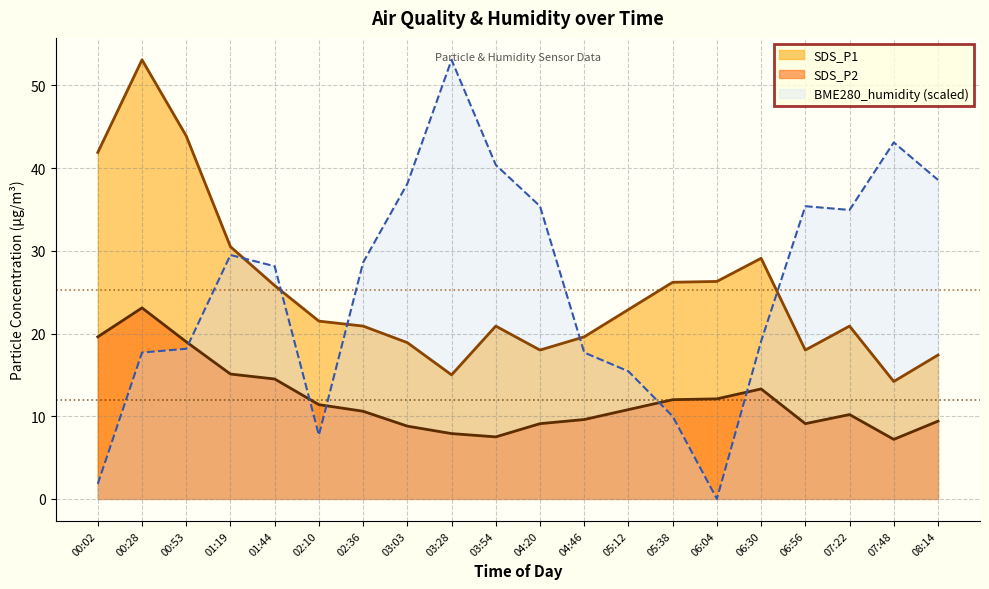

Is it true that SDS_P2 equals 14.5 at 01:44?

True